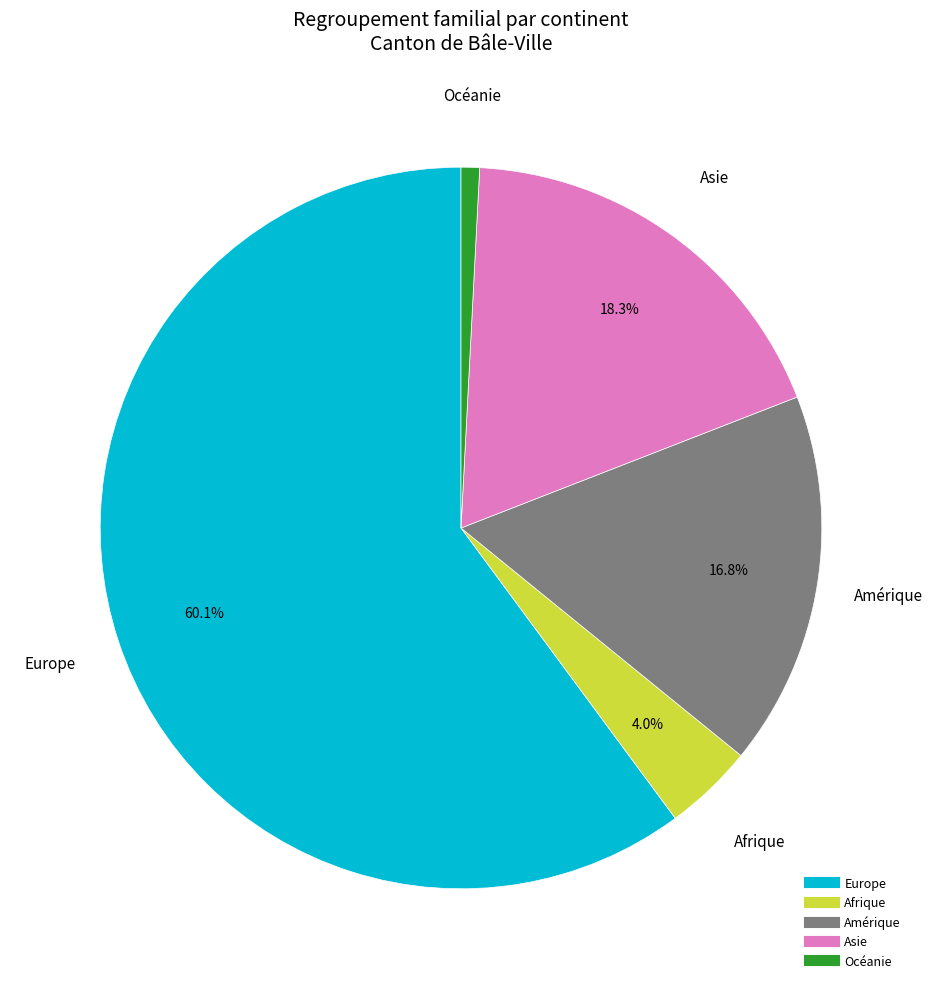

True or false: Océanie accounts for 1% of the total.

True